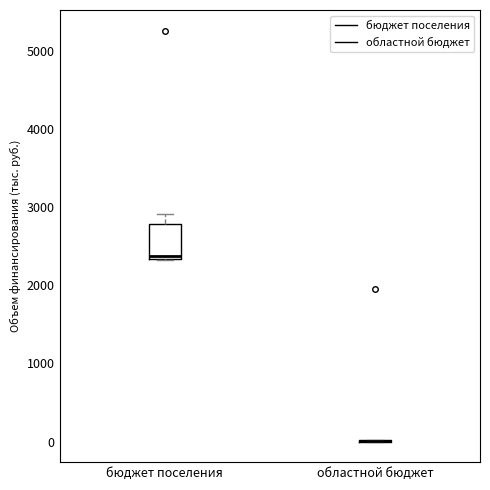

Reading left to right, transcribe this box plot: for each box, give where its median line is, the range the box spans, and where its two whiskers end, as read against the y-axis. The values are not printed on the chart, so give them approximately, as read against the axis.

бюджет поселения: median 2400, box 2300 to 2800, whiskers 2300 to 2900
областной бюджет: box collapsed to a line at 0, whiskers 0 to 0